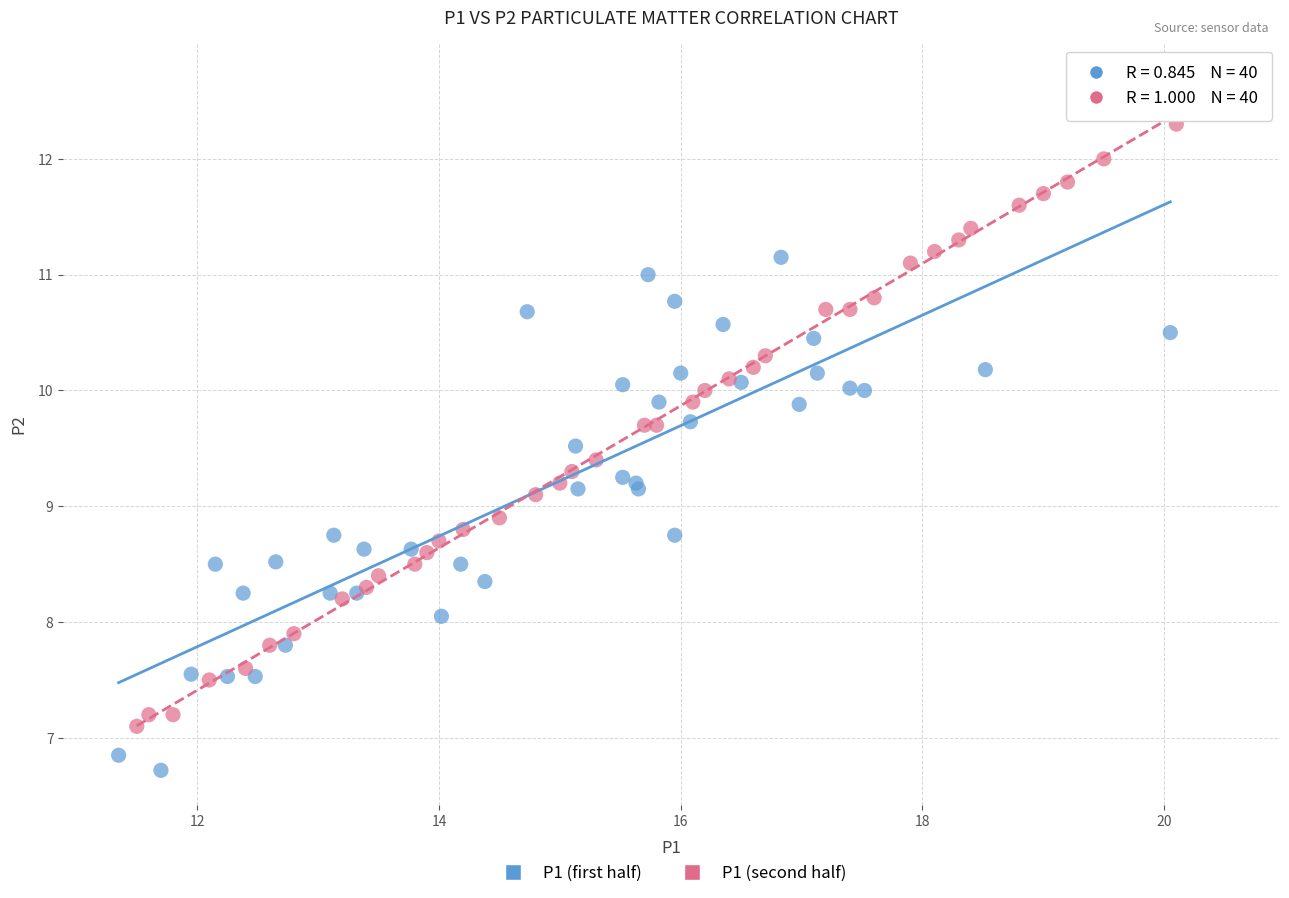

Which series has the widest spread of Y values?

P1 (second half)